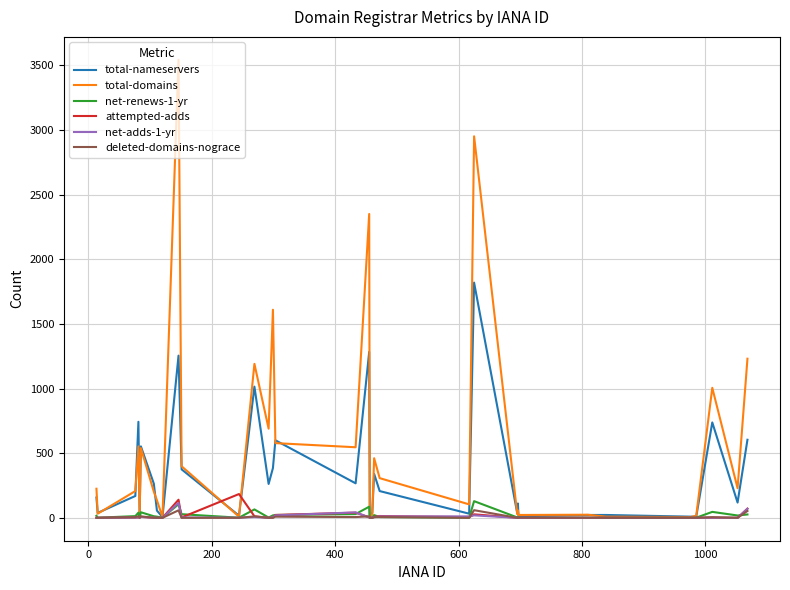

Which series has the largest range (max minus min)?

total-domains